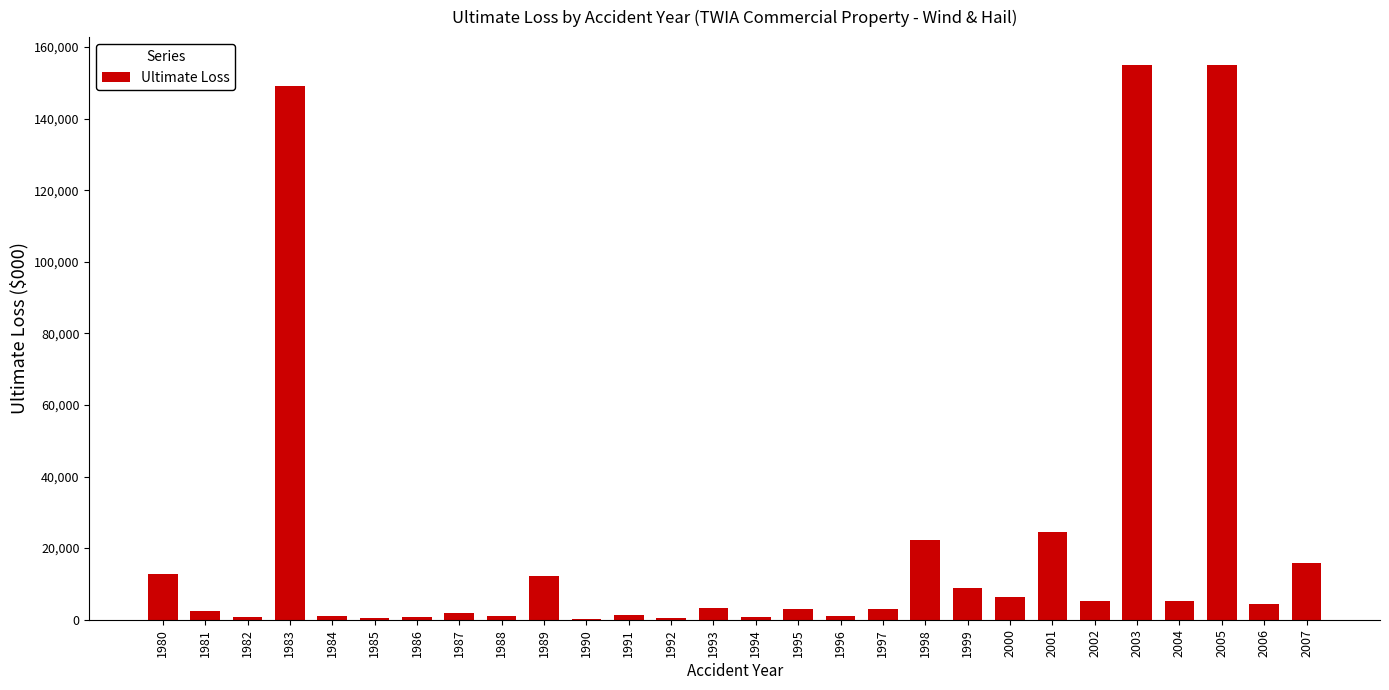

What is the sum of all values?

598508